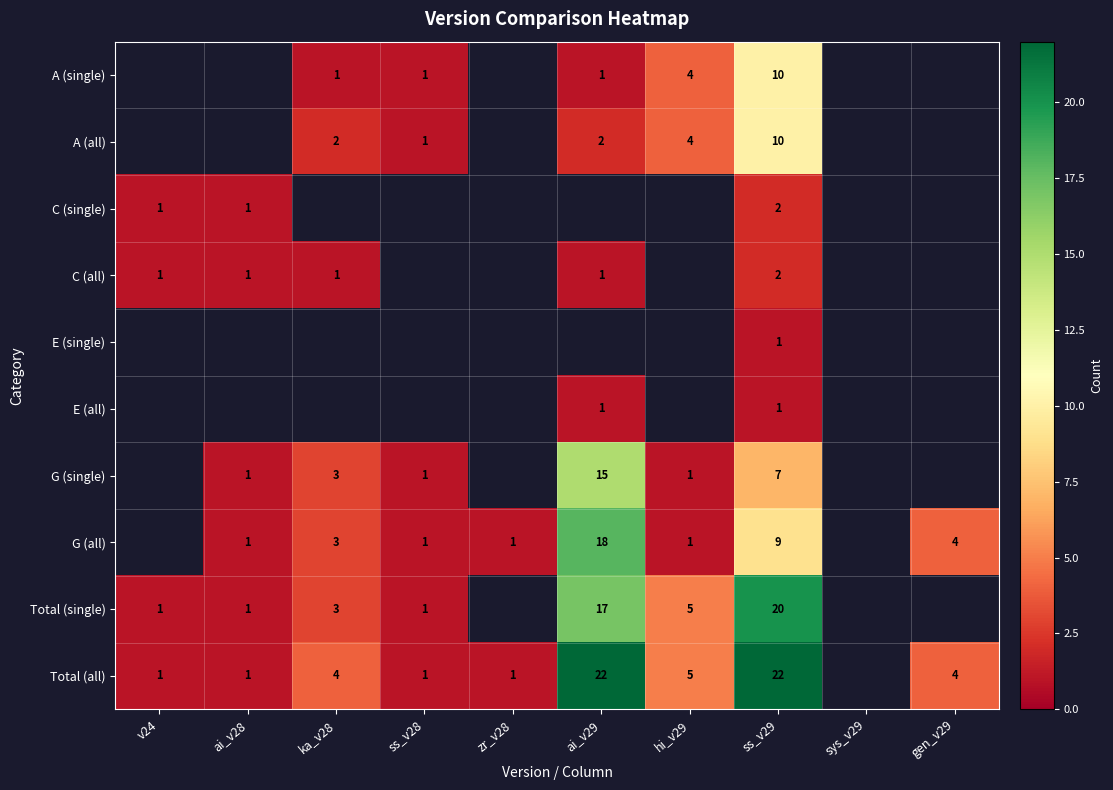

True or false: G (all) has a value of 1 at ai_v28.

True